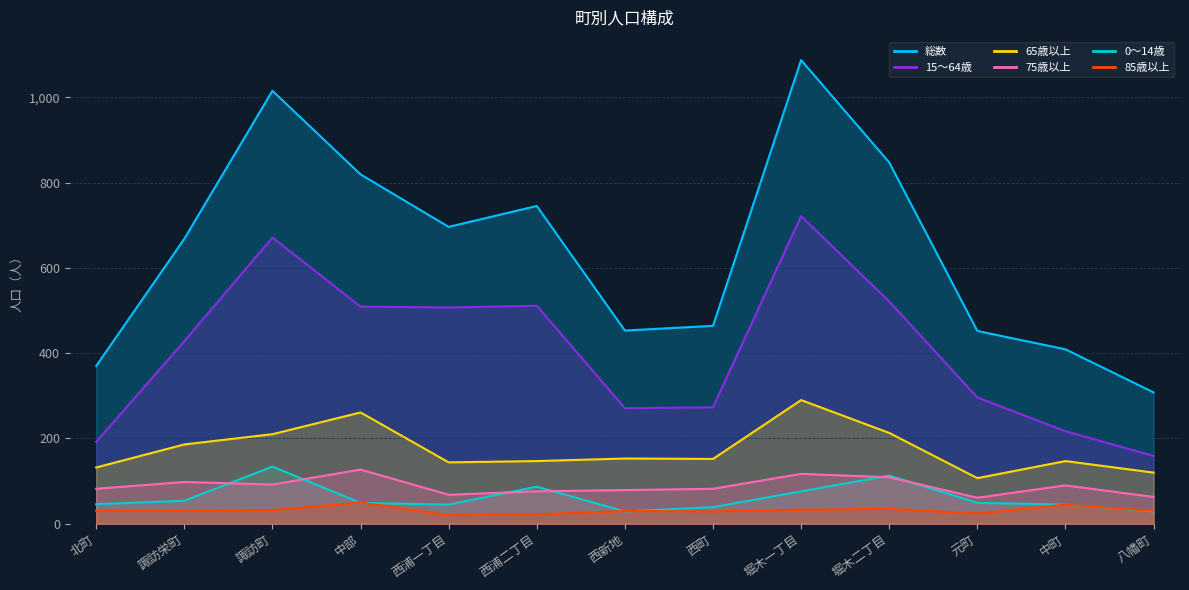

The 15～64歳 series shows 78 at 北町. True or false?

False